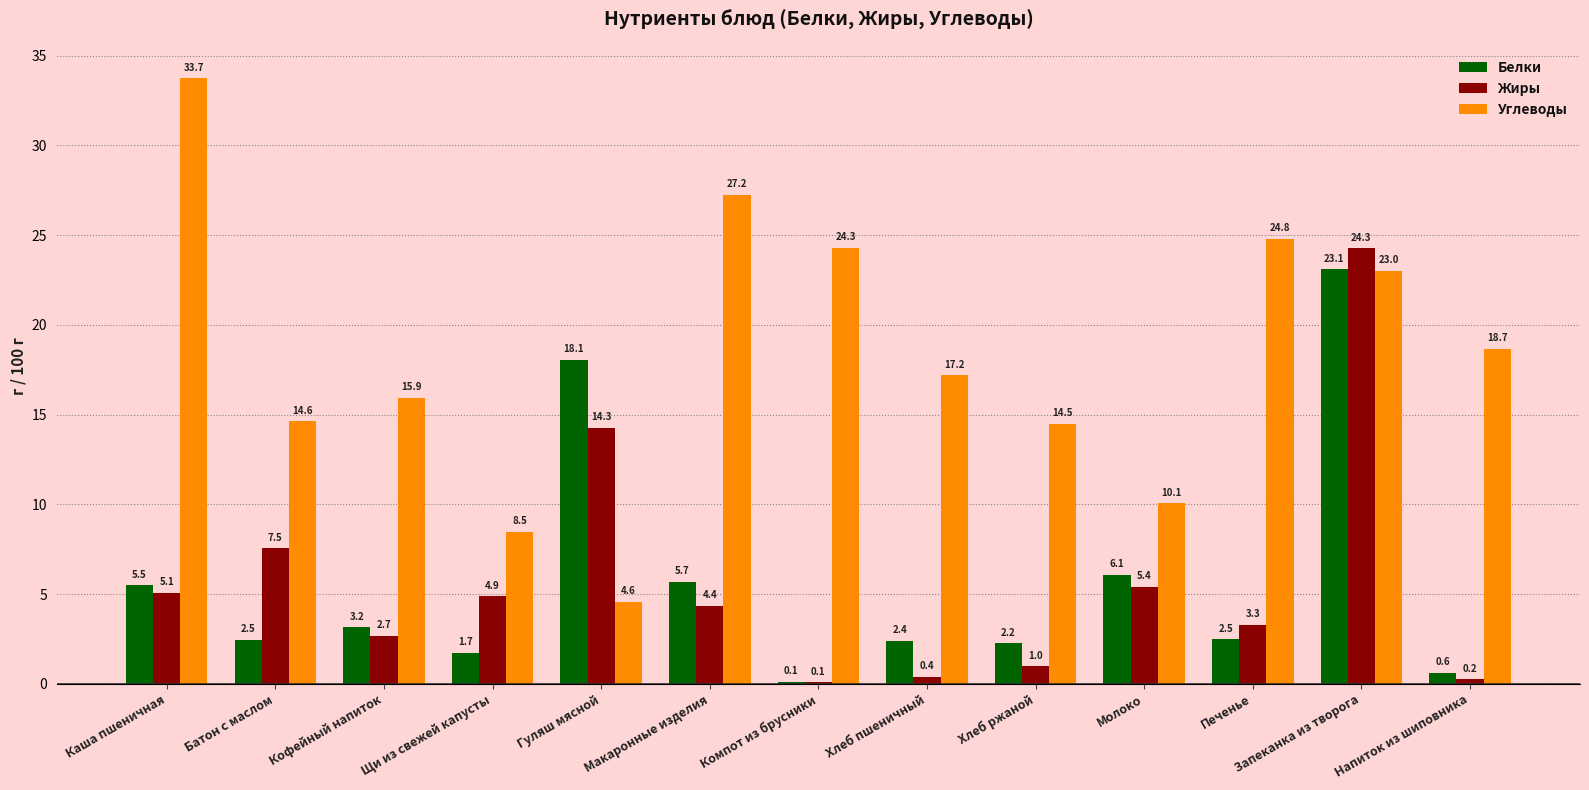

Which series has the largest total across all categories?

Углеводы